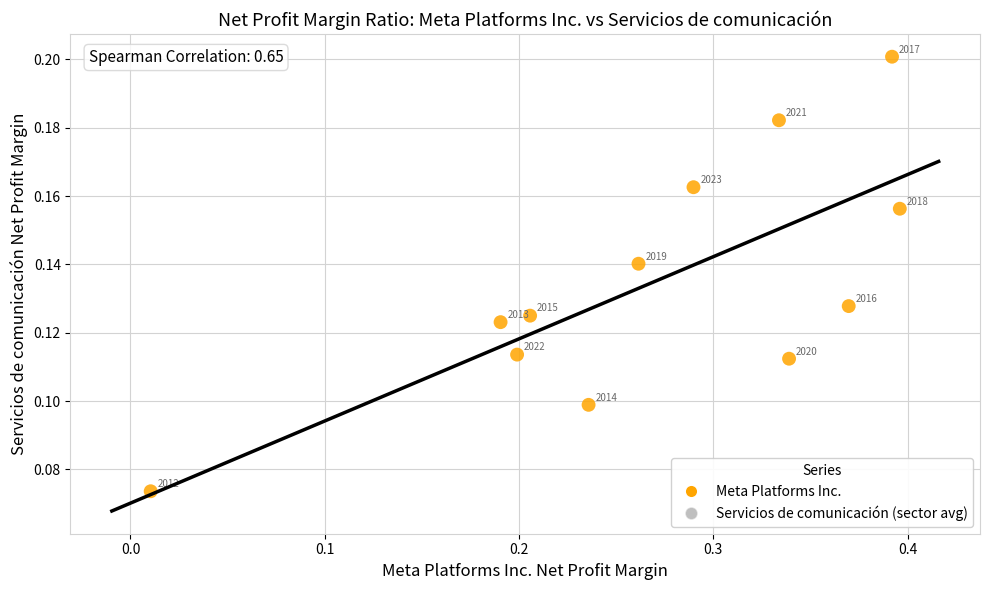

What is the average X value?

0.3